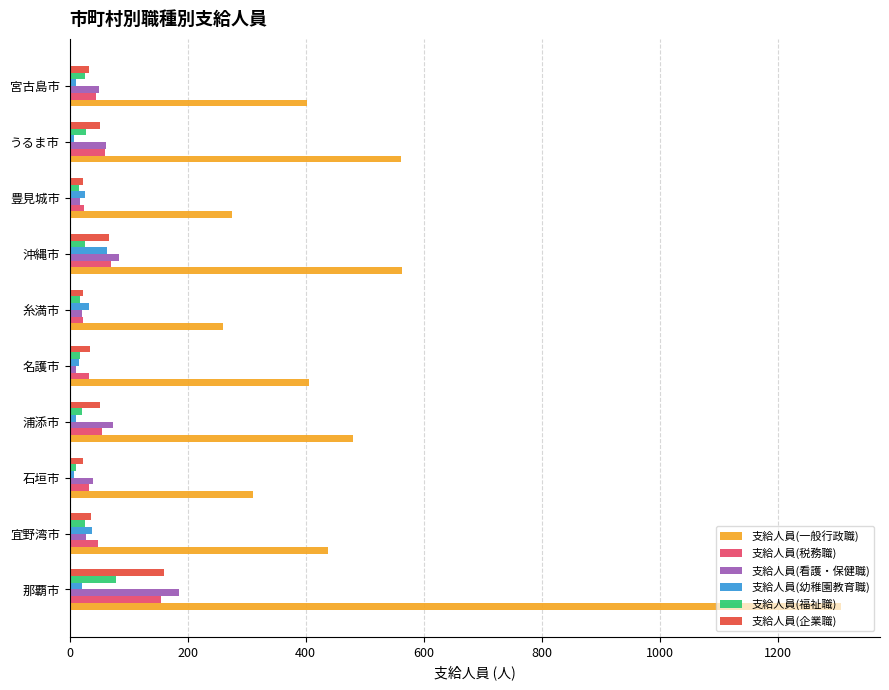

Which series has the widest spread of values?

支給人員(一般行政職)